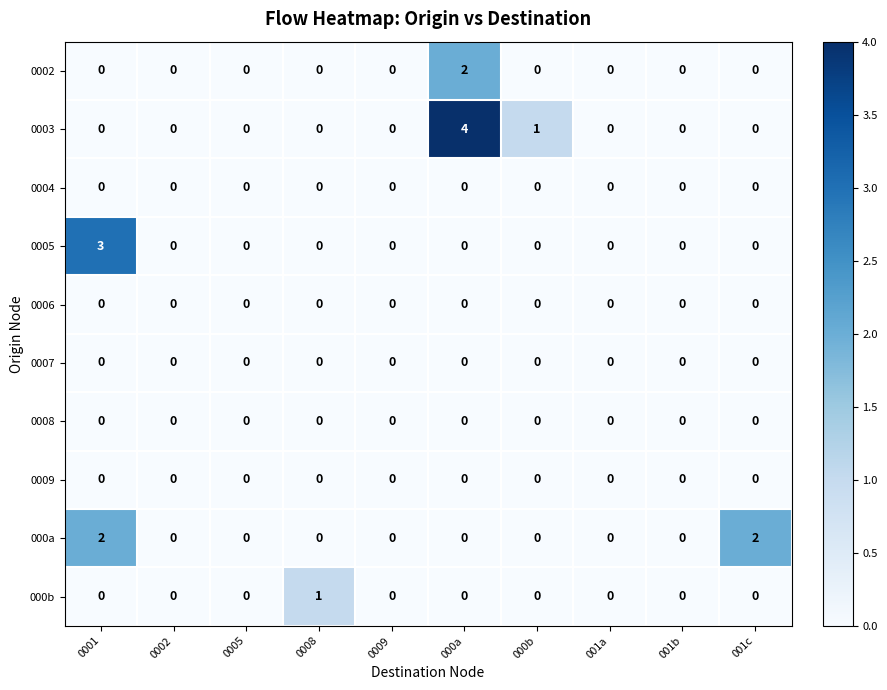

What is the greatest value displayed?

4